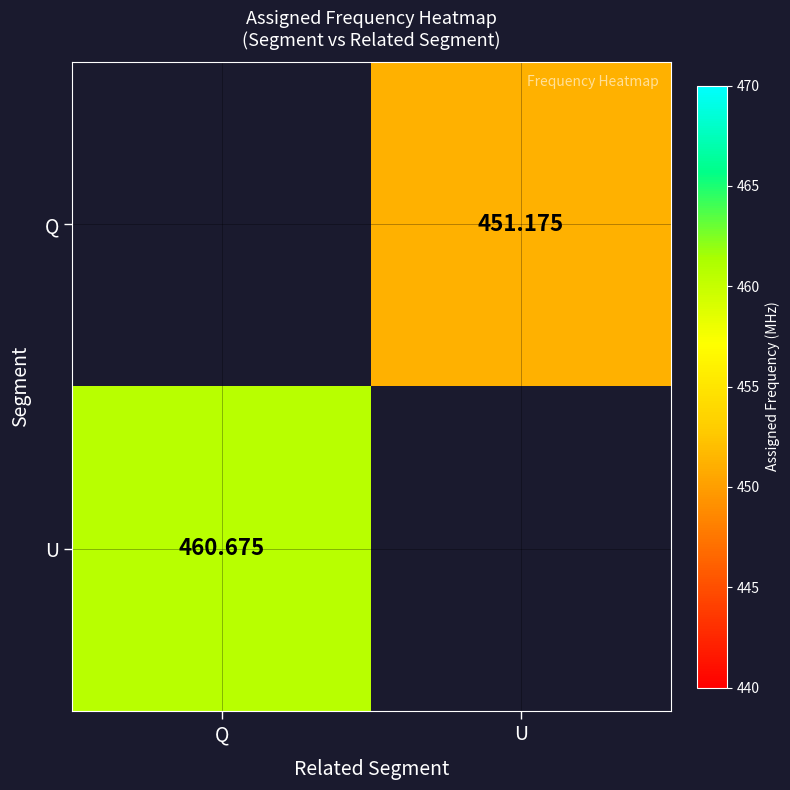

Which series has the widest spread of values?

U